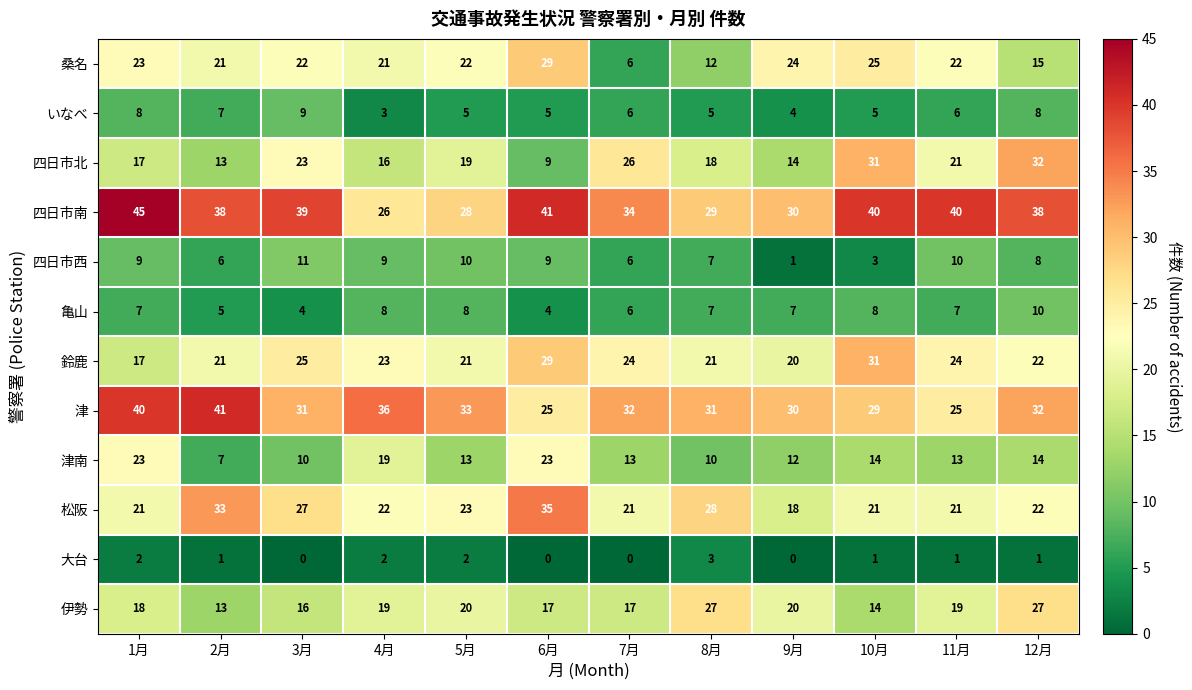

What is the approximate value of 桑名 at 7月?

6